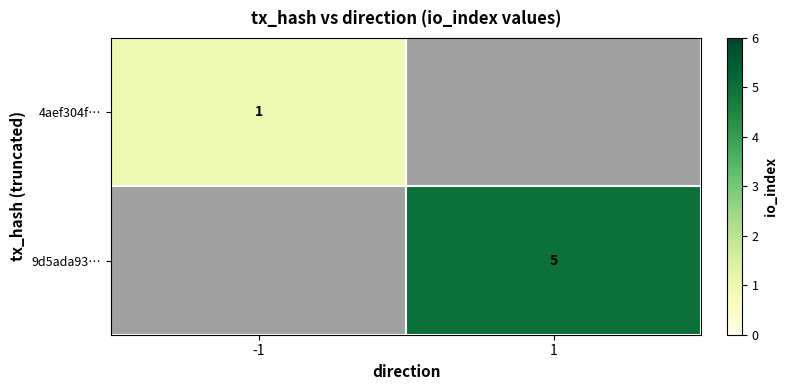

The value of 9d5ada93… at 1 is 1. True or false?

False